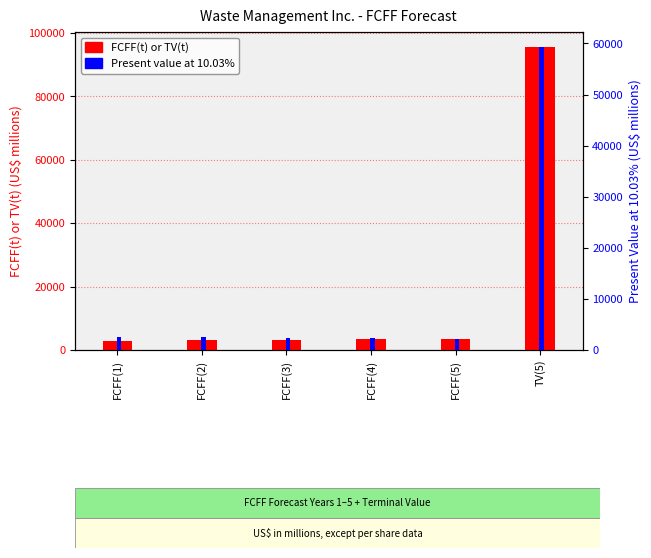

At FCFF(4), list the series in order from smallest to largest.

Present value at 10.03%, FCFF(t) or TV(t)